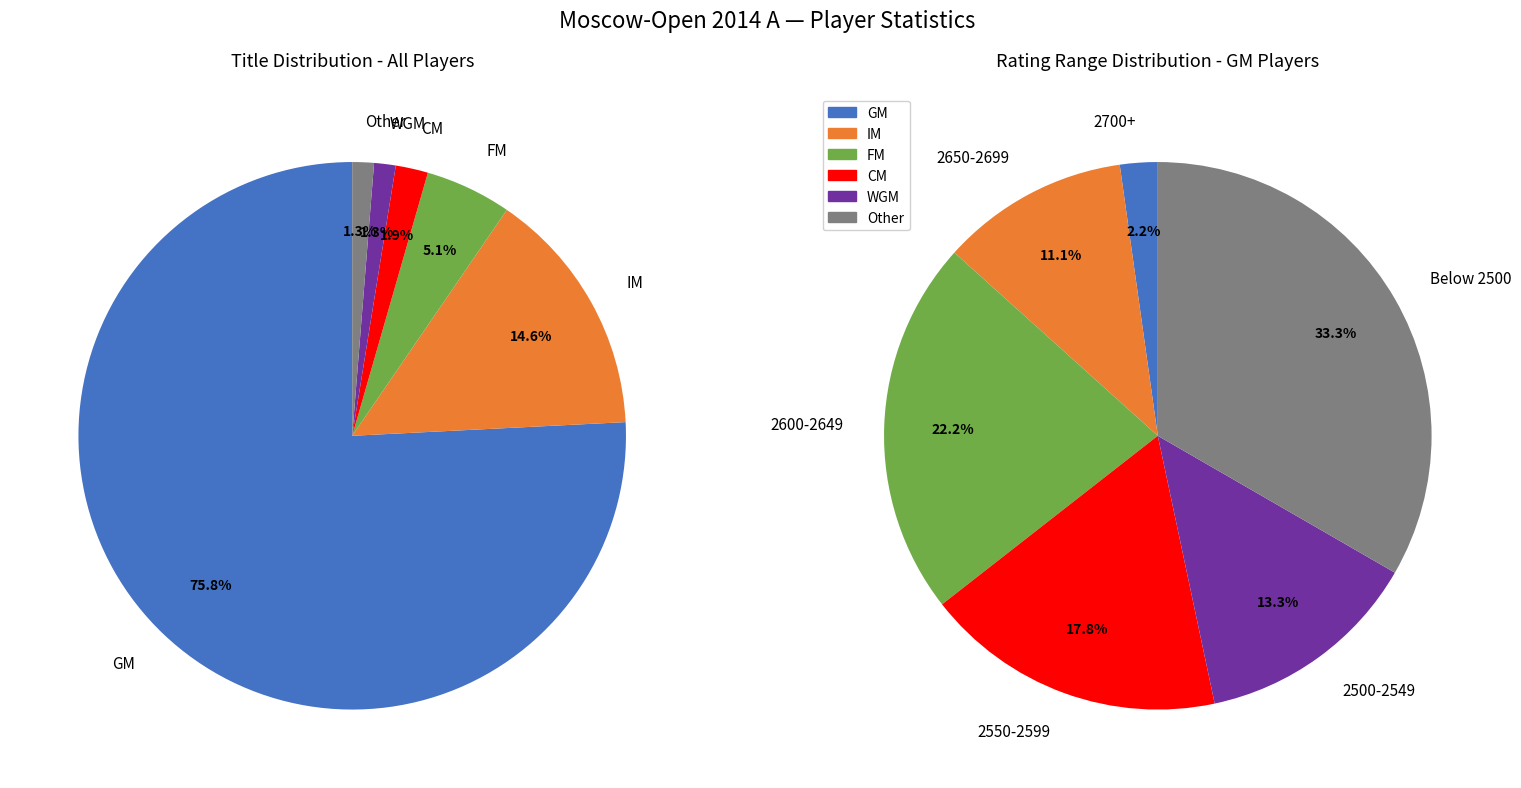

Does GM account for over 50% of the chart?

Yes